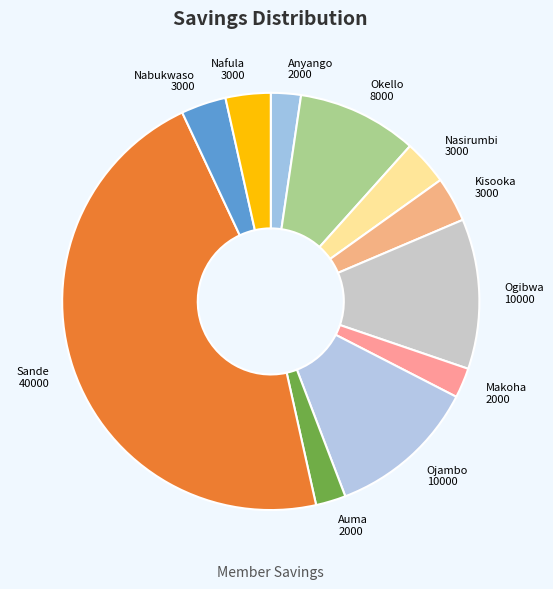

What is the ratio of the value at Okello 8000 to the value at Kisooka 3000?

2.7